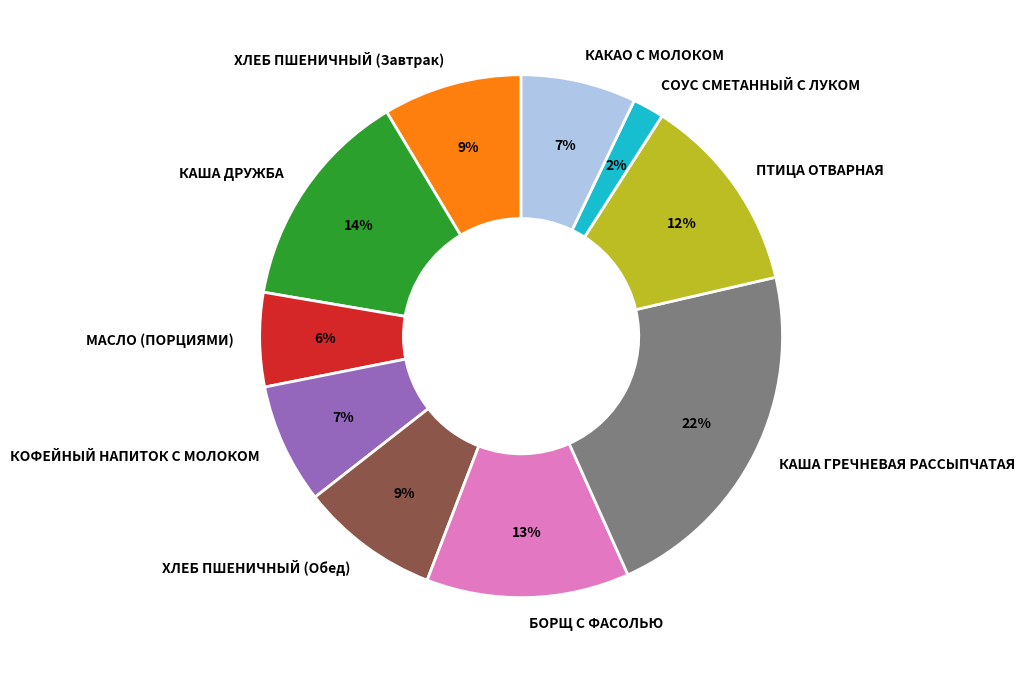

What is the ratio of the value at КАША ГРЕЧНЕВАЯ РАССЫПЧАТАЯ to the value at ПТИЦА ОТВАРНАЯ?

1.8